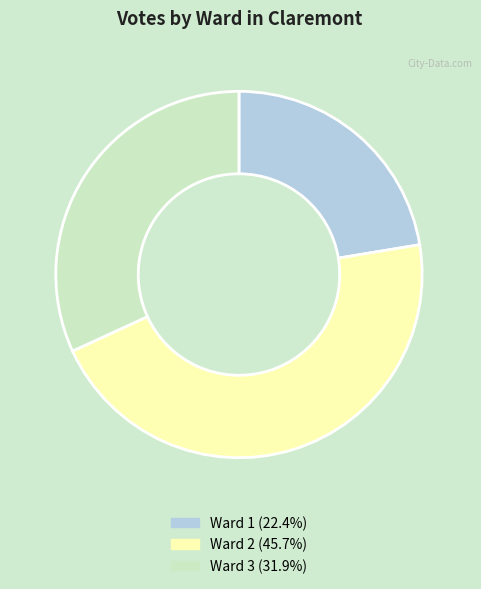

Do Ward 3 (31.9%) and Ward 1 (22.4%) together represent more than half of the pie?

Yes